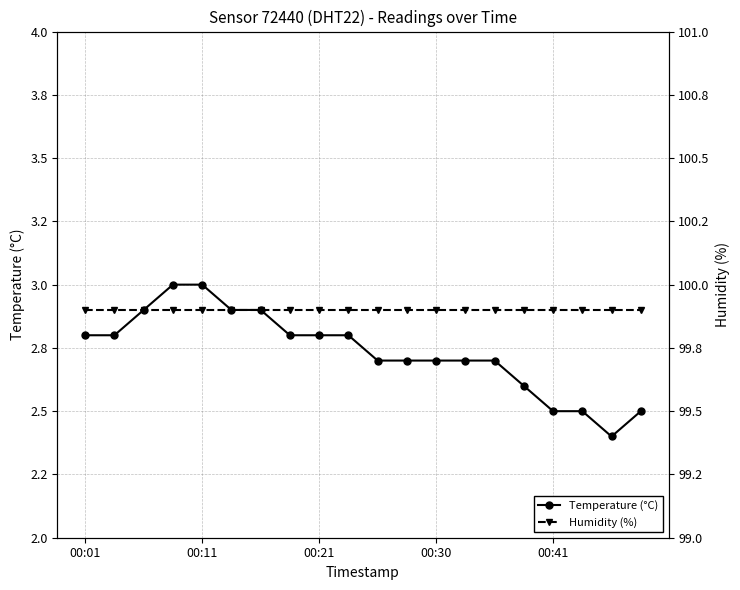

Which has a higher value, 18 or 9?

9